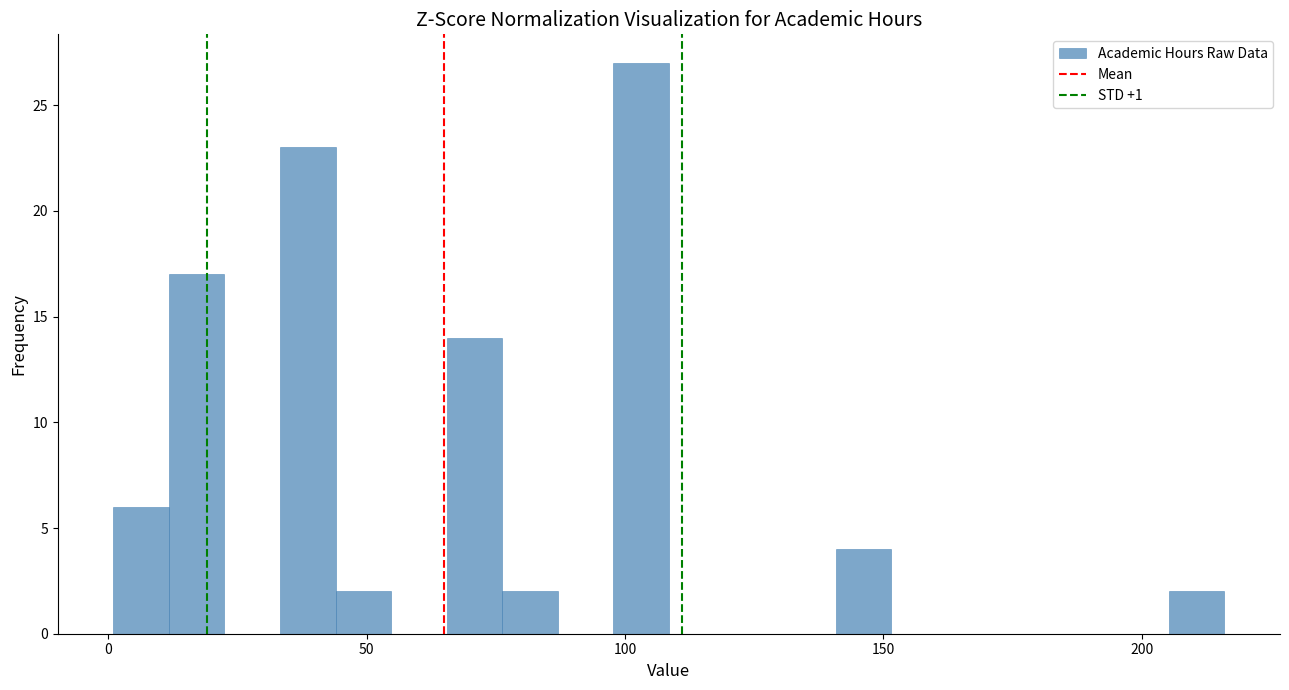

Read against the x-axis, roughly where is the centre of the tallest bar?

105